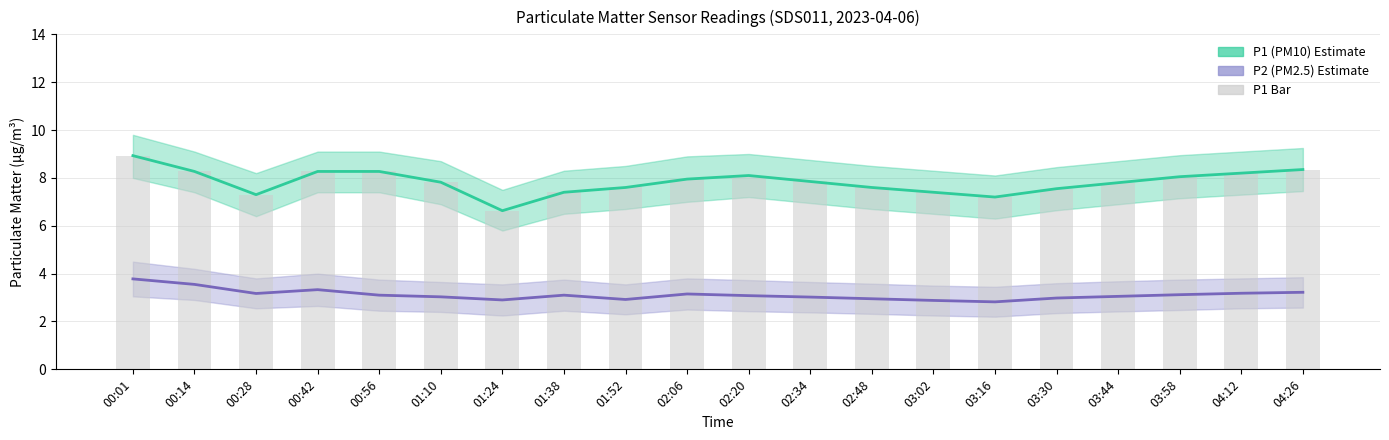

What is the minimum value for P1 (PM10)?

6.6